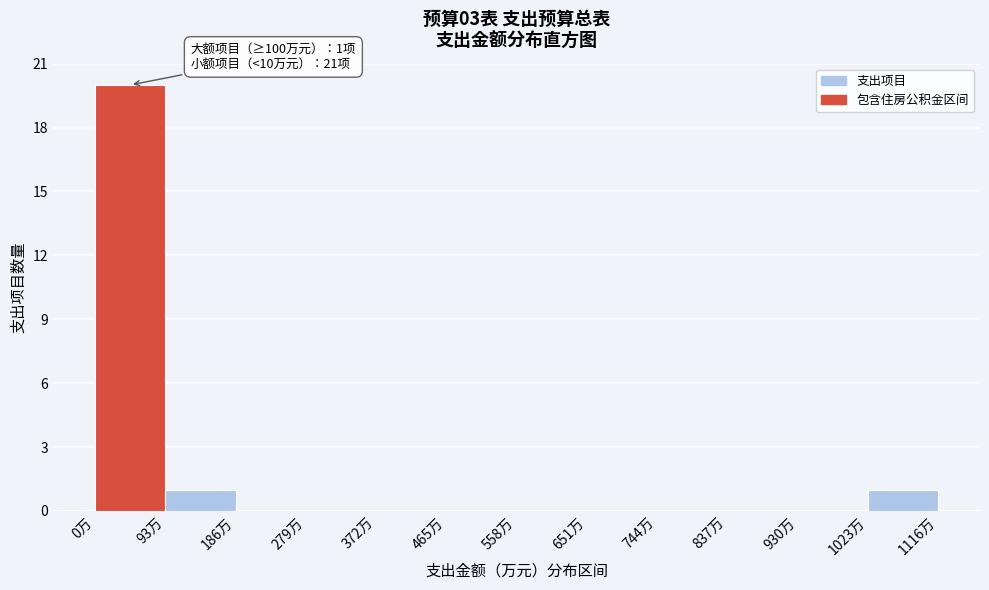

Which range on the x-axis has the tallest bar?

0 to 90